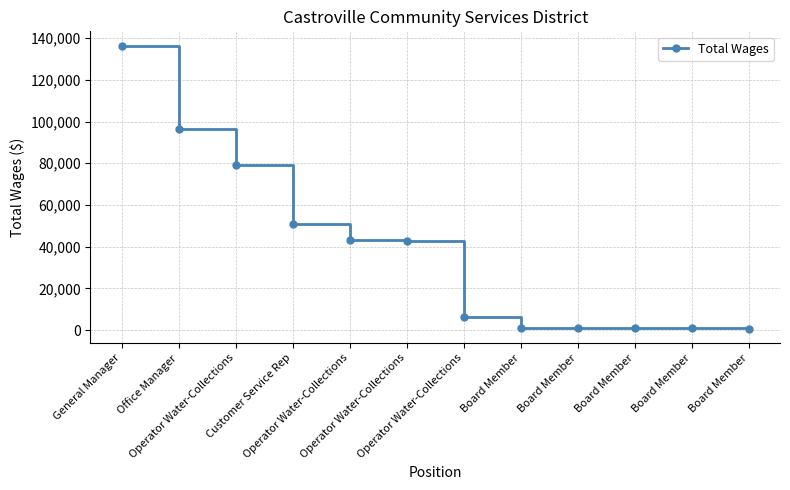

What is the smallest value displayed?

600